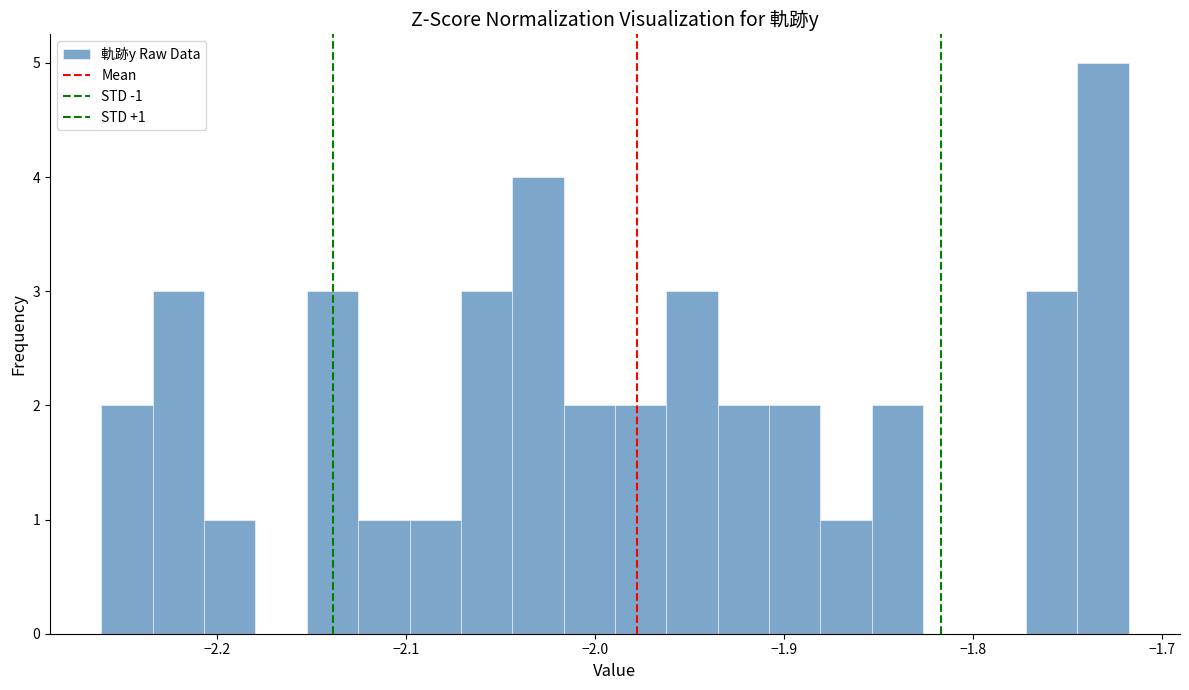

Read against the x-axis, roughly where is the centre of the tallest bar?

-1.73